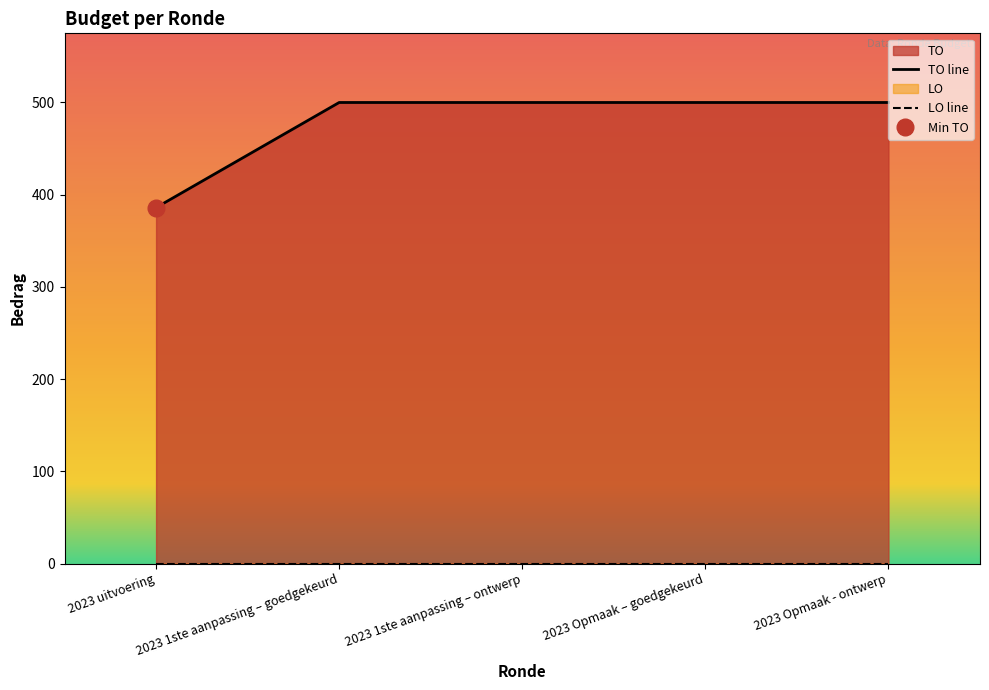

What is the label of the 2nd point from the left?

2023 1ste aanpassing – goedgekeurd